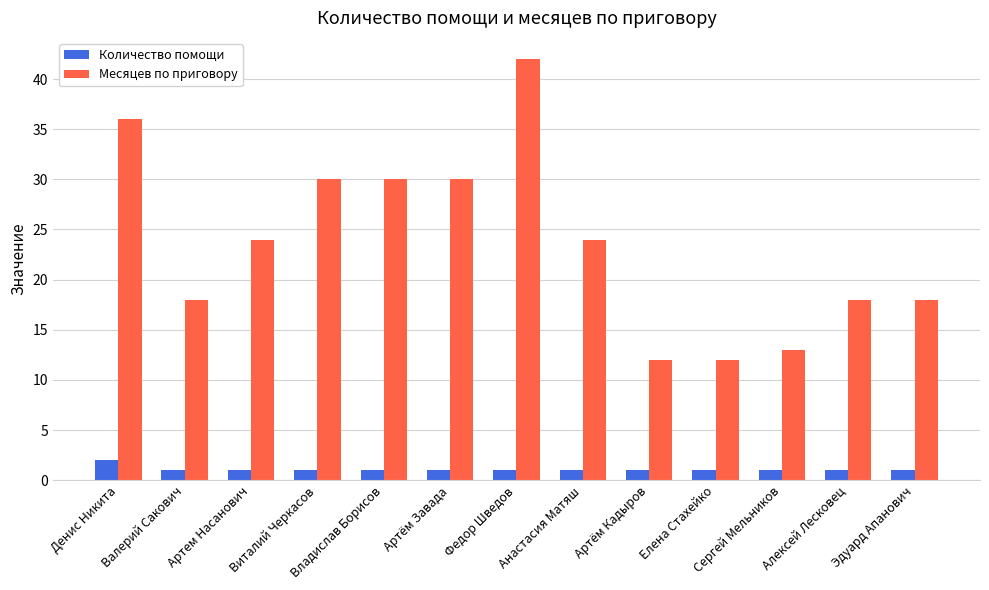

What position from the right is Виталий Черкасов?

10